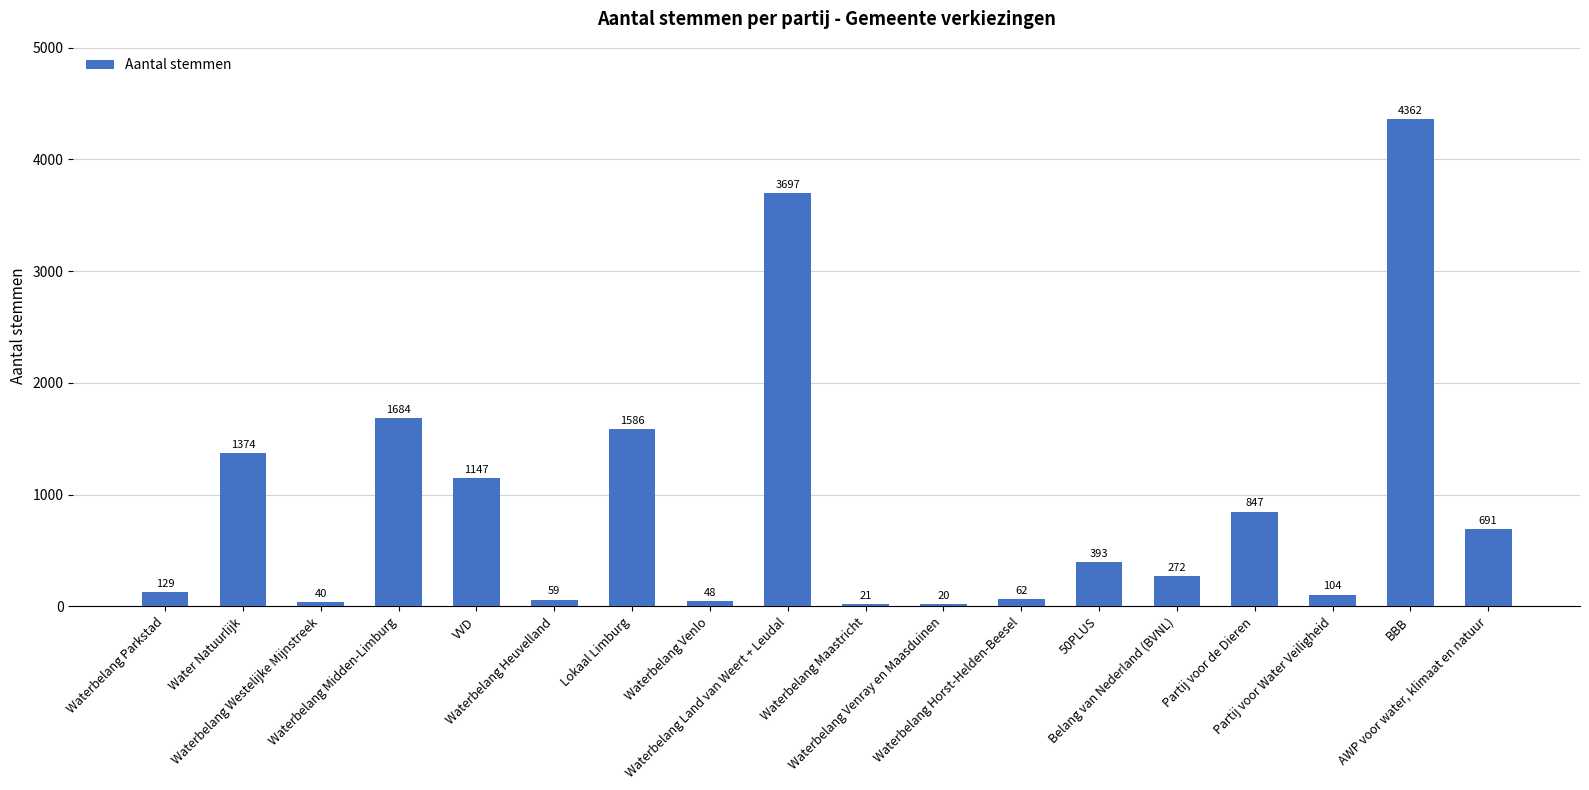

Reading left to right, what are all the values shown in this chart?

129	1374	40	1684	1147	59	1586	48	3697	21	20	62	393	272	847	104	4362	691